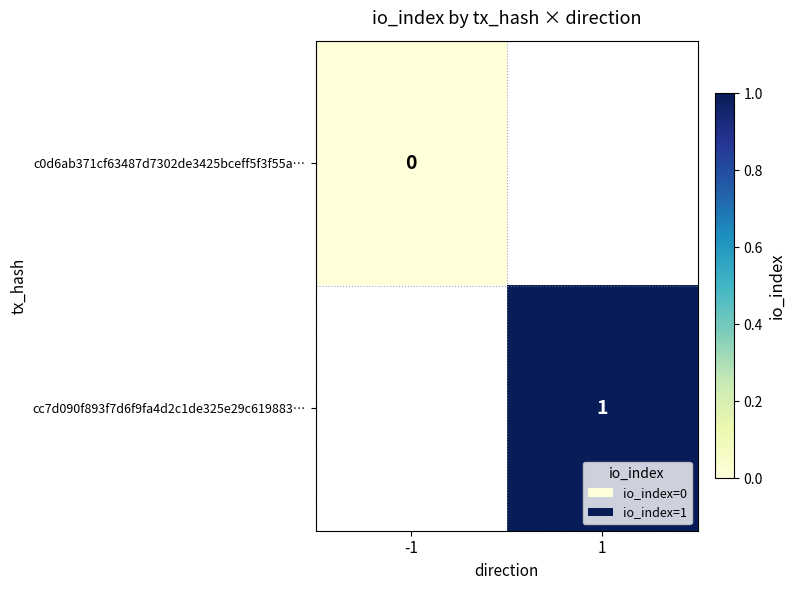

Is it true that cc7d090f893f7d6f9fa4d2c1de325e29c619883… equals 1 at 1?

True